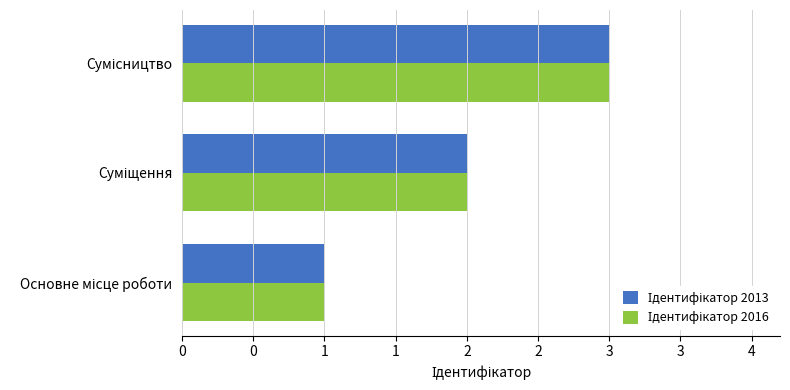

How many bars are there in each group?

2